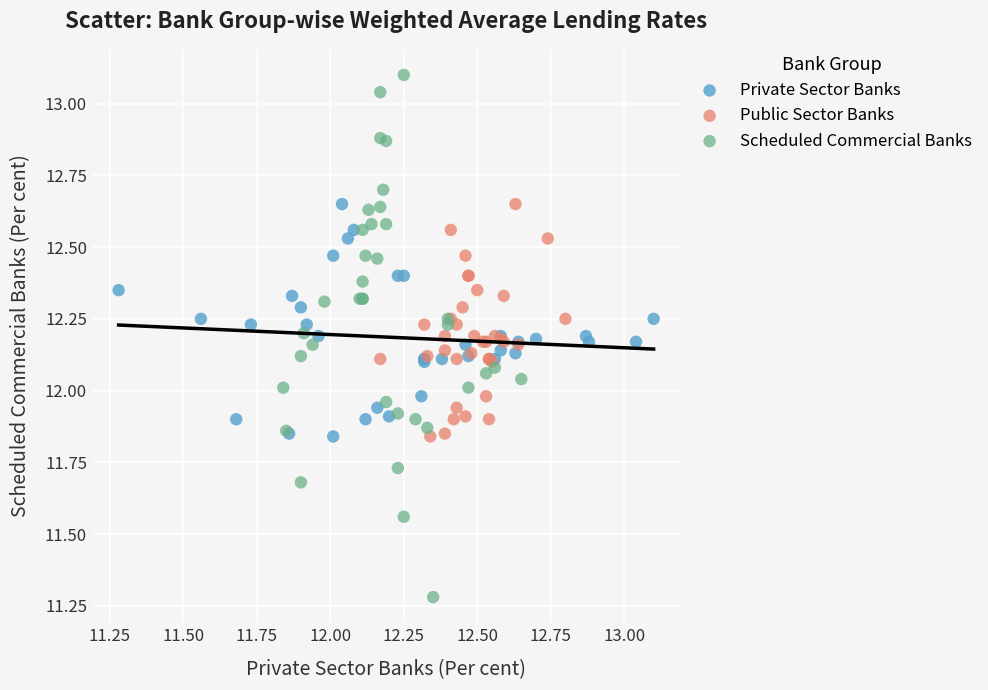

Which series has the largest Y range (max minus min)?

Scheduled Commercial Banks